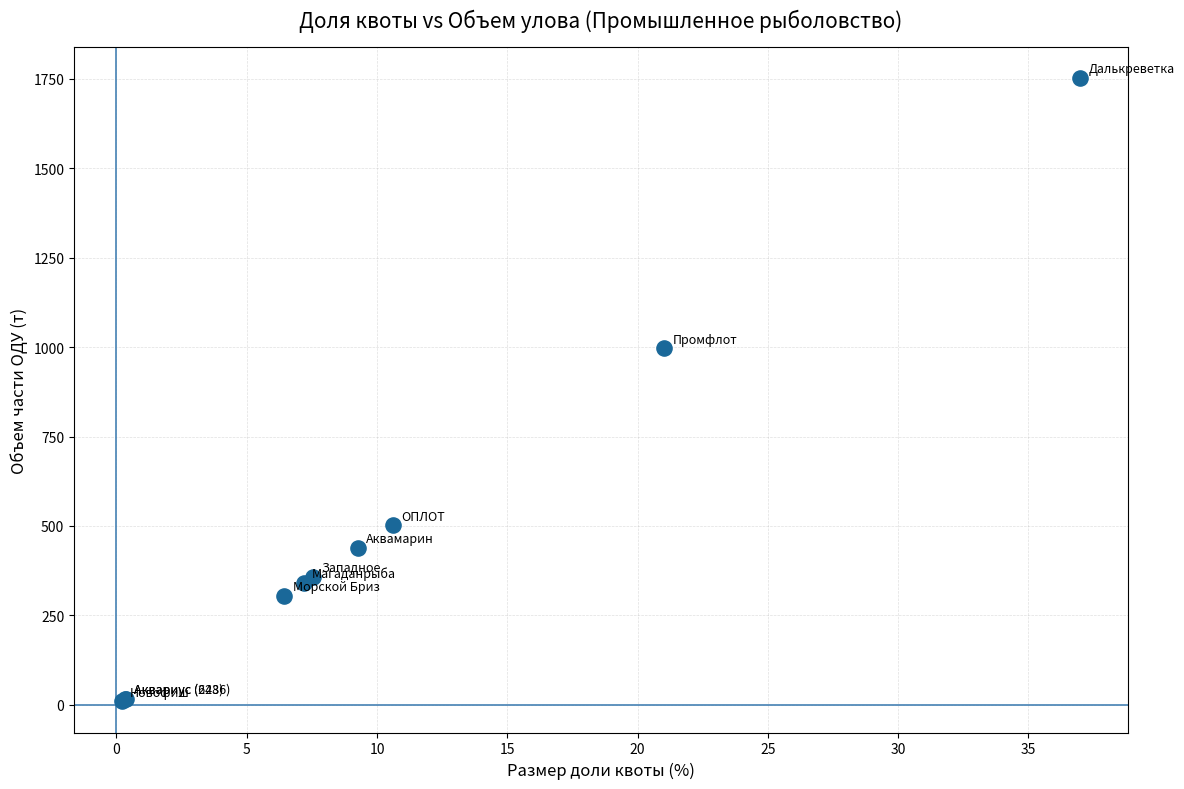

What Y value in the scatter plot is closest to 881?

996.1